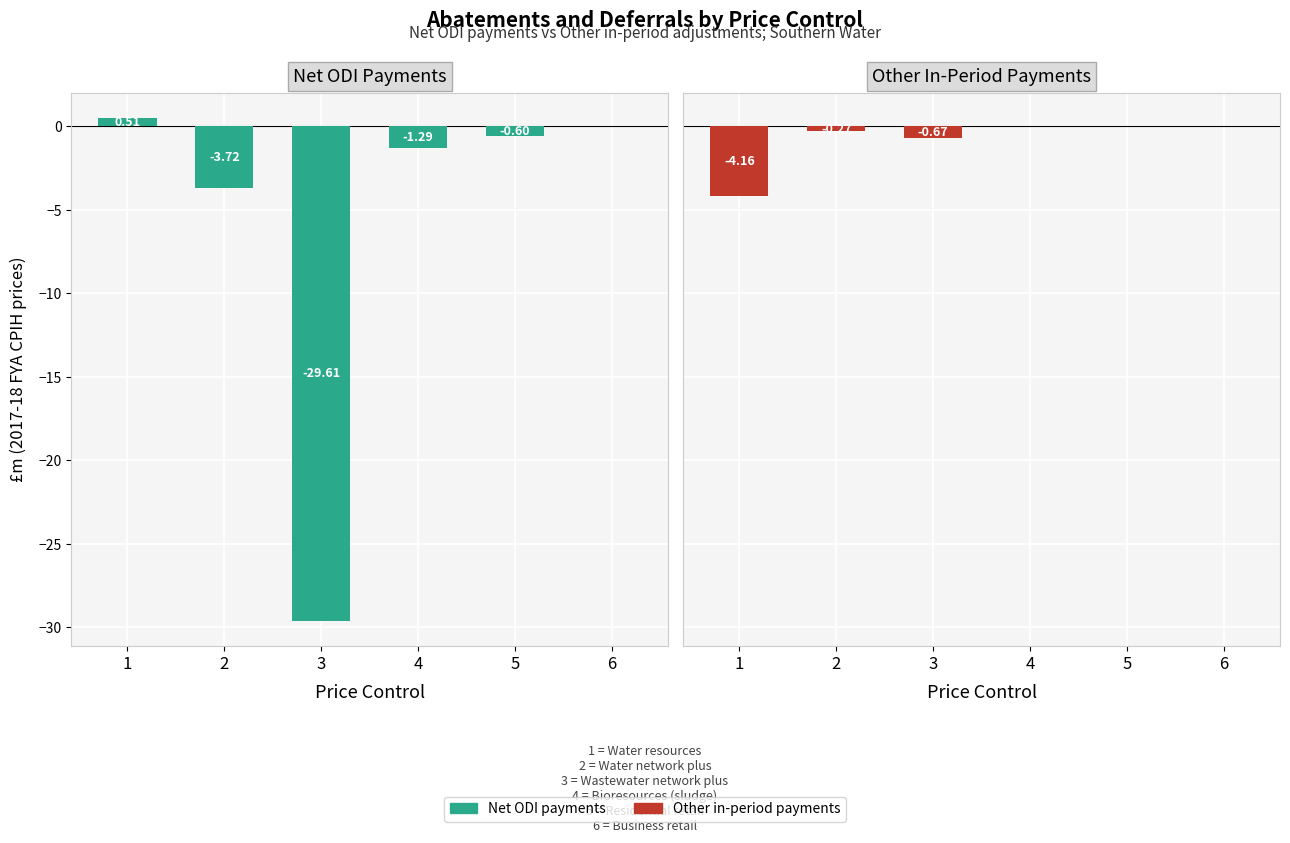

What is the sum of all Other in-period payments values?

-5.1